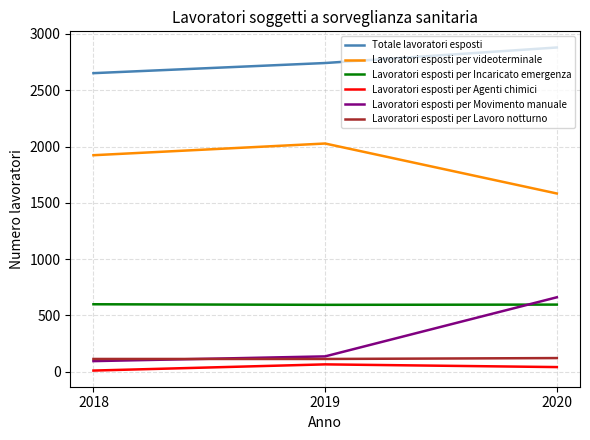

How many categories are shown in the chart?

3